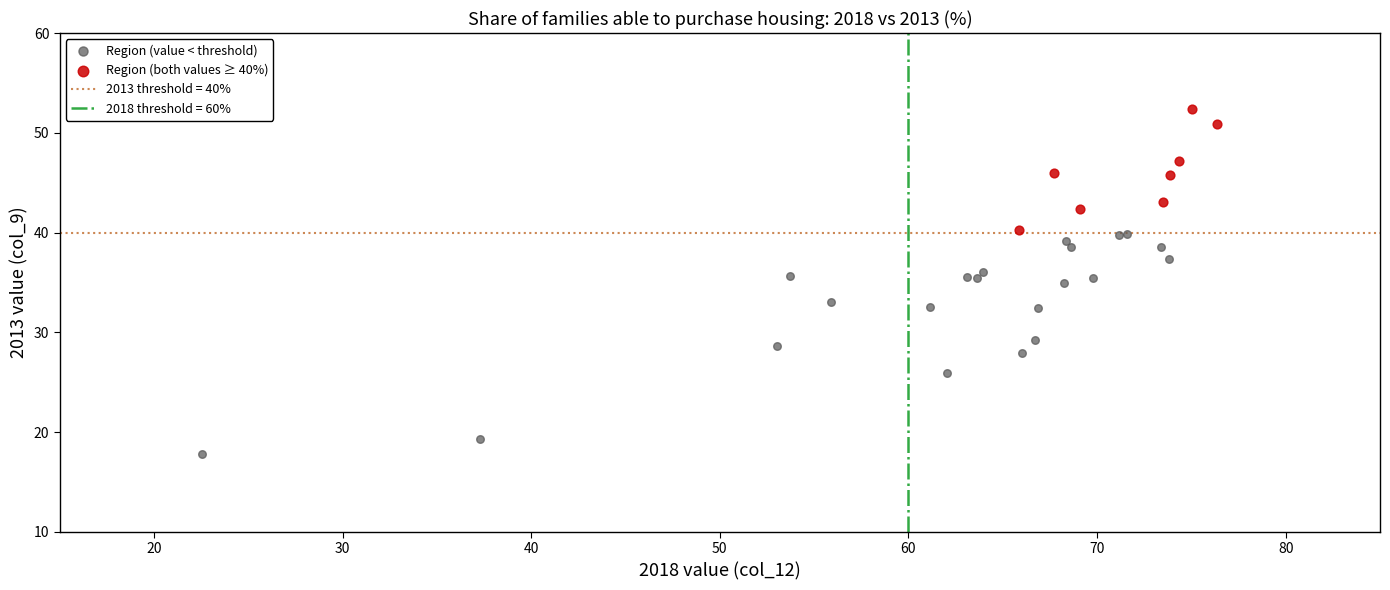

Which series has the widest spread of Y values?

Region (value < threshold)